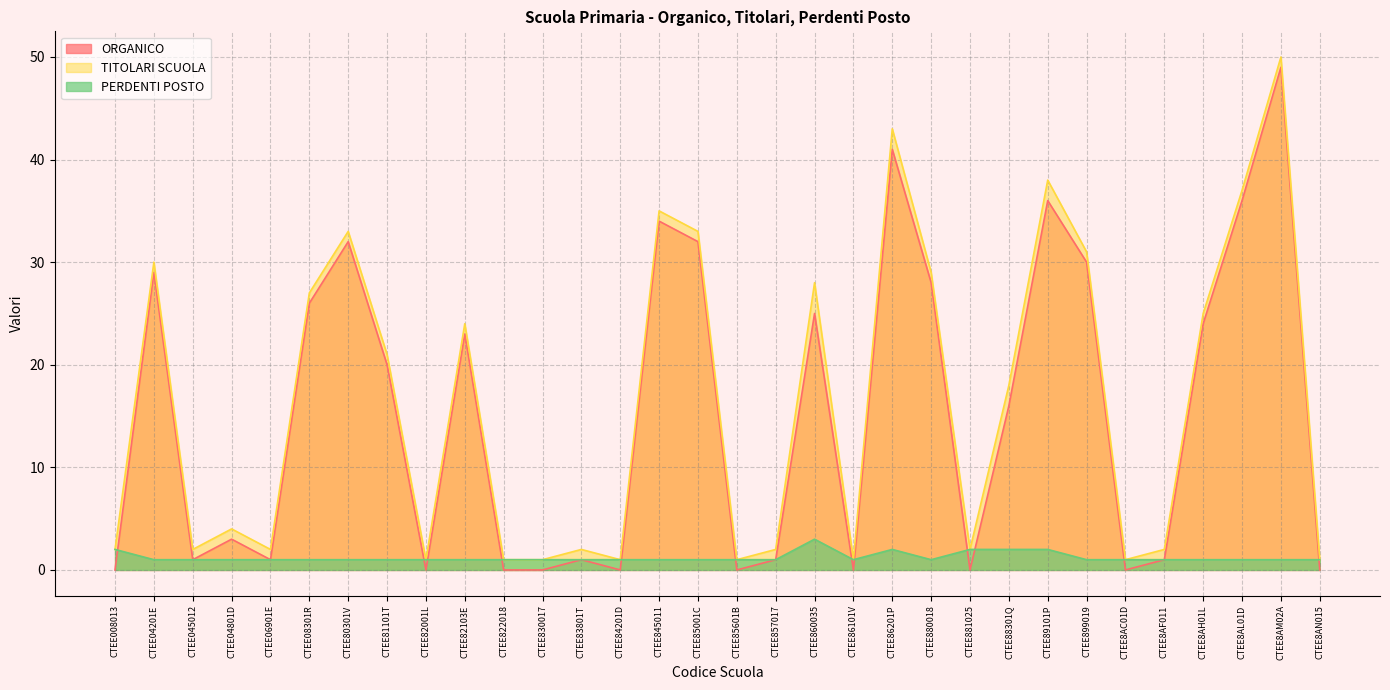

What is the sum of the TITOLARI SCUOLA values at CTEE045012 and CTEE8AN015?

3